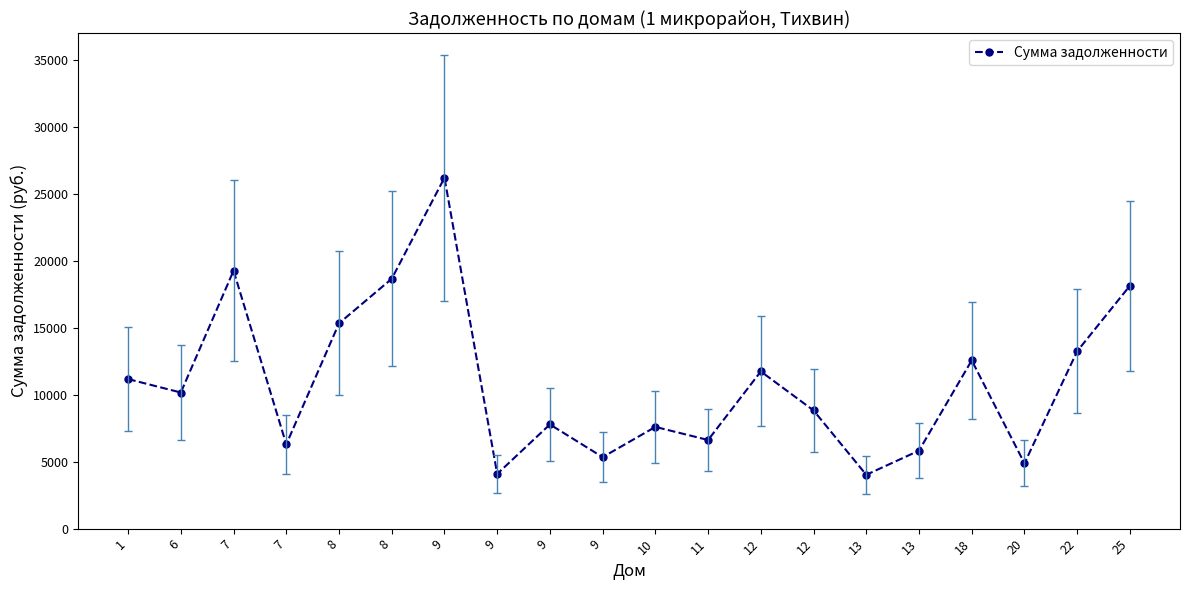

What is the value of the 3rd point from the left?

19276.6